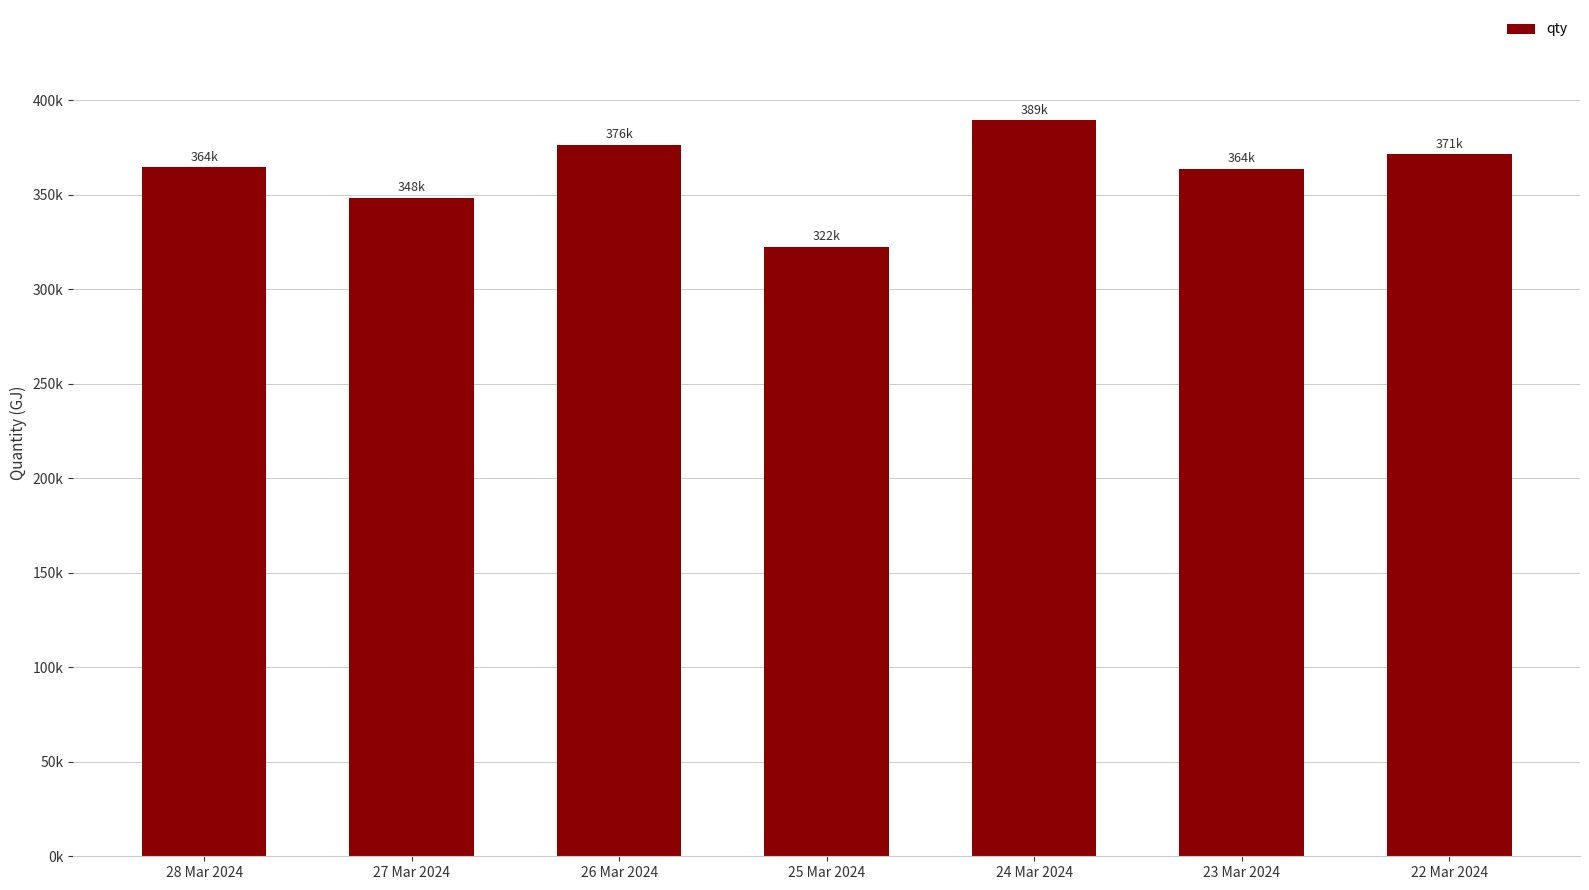

What is the label of the 6th bar from the right?

27 Mar 2024